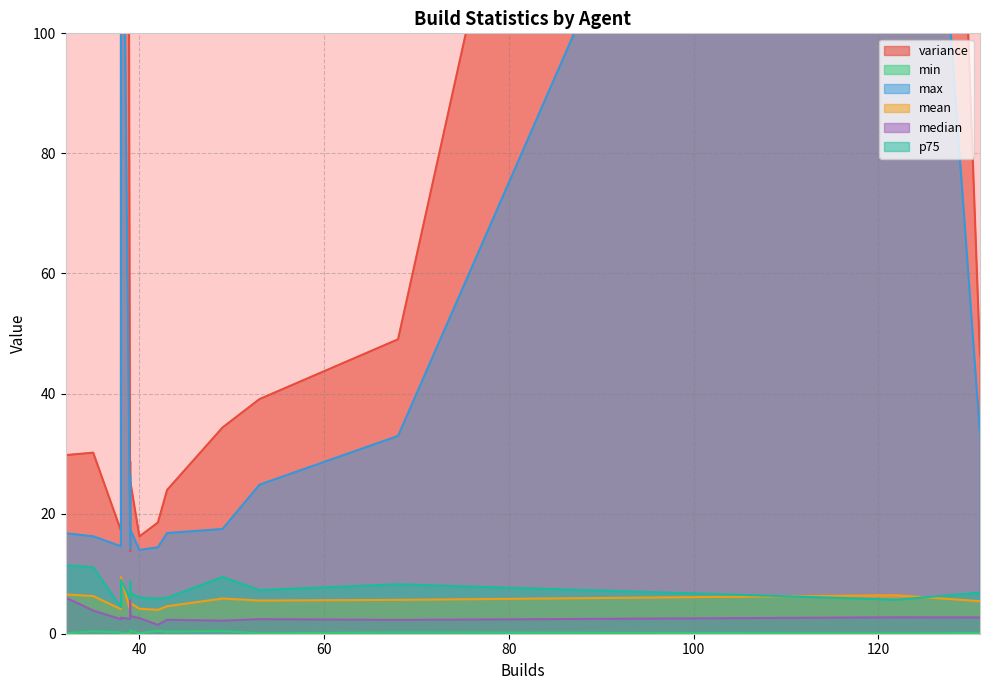

What is the minimum value shown in the chart?

0.1